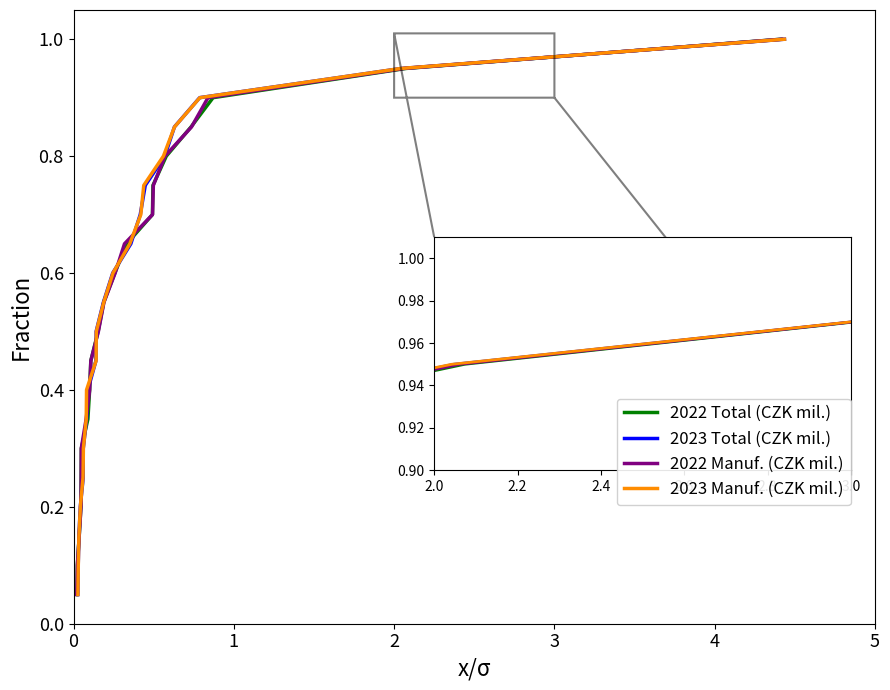

Reading left to right, list all the values displayed in this chart.

2022 Total (CZK mil.): 0=0.1	1=0.1	2=0.1	3=0.2	4=0.2	5=0.3	6=0.3	7=0.4	8=0.5	9=0.5	10=0.6	11=0.6	12=0.7	13=0.7	14=0.8	15=0.8	16=0.8	17=0.9	18=0.9	19=1.0
2023 Total (CZK mil.): 0=0.1	1=0.1	2=0.1	3=0.2	4=0.2	5=0.3	6=0.3	7=0.4	8=0.5	9=0.5	10=0.6	11=0.6	12=0.7	13=0.7	14=0.8	15=0.8	16=0.8	17=0.9	18=0.9	19=1.0
2022 Manuf. (CZK mil.): 0=0.1	1=0.1	2=0.1	3=0.2	4=0.2	5=0.3	6=0.3	7=0.4	8=0.5	9=0.5	10=0.6	11=0.6	12=0.7	13=0.7	14=0.8	15=0.8	16=0.8	17=0.9	18=0.9	19=1.0
2023 Manuf. (CZK mil.): 0=0.1	1=0.1	2=0.1	3=0.2	4=0.2	5=0.3	6=0.3	7=0.4	8=0.5	9=0.5	10=0.6	11=0.6	12=0.7	13=0.7	14=0.8	15=0.8	16=0.8	17=0.9	18=0.9	19=1.0